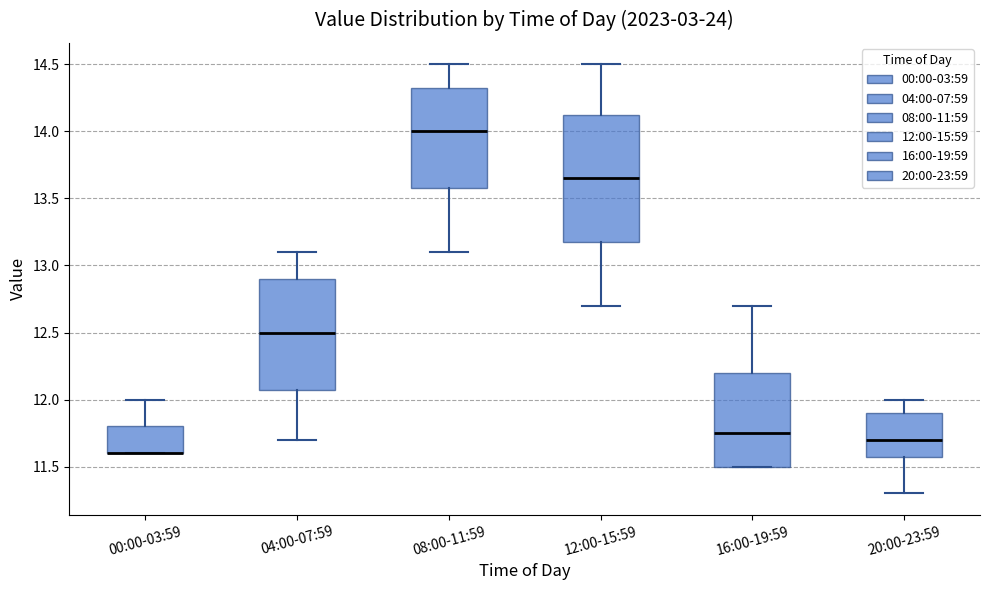

Where is the lower edge of the box for 20:00-23:59 on the y-axis? The values are not printed on the chart, so give them approximately, as read against the axis.

11.60